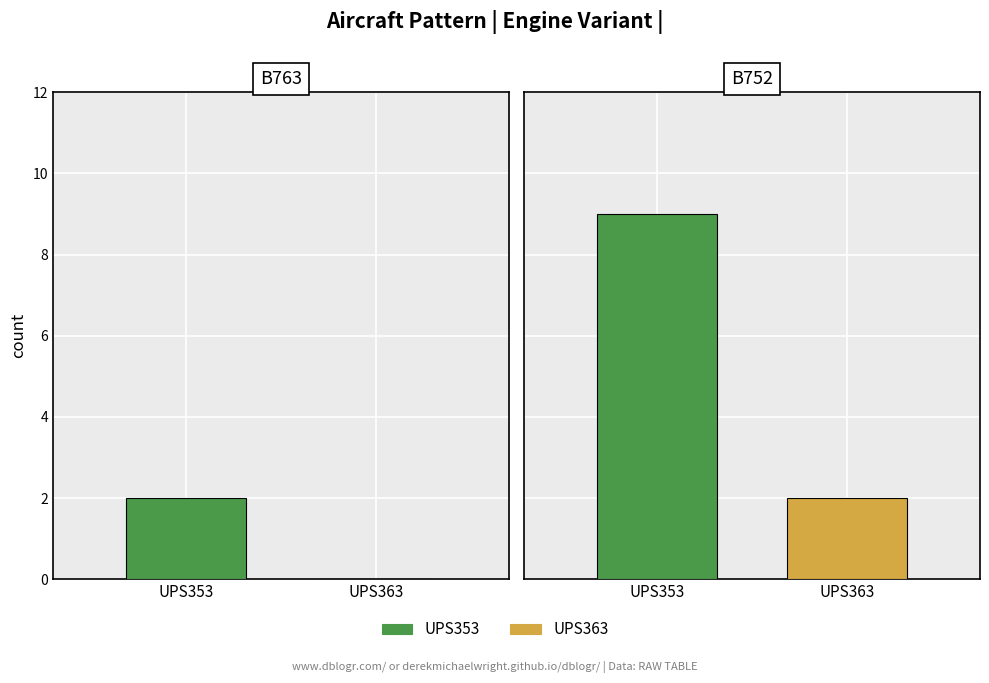

Is the value of UPS363 at B752 greater than the value of UPS353 at B763?

No